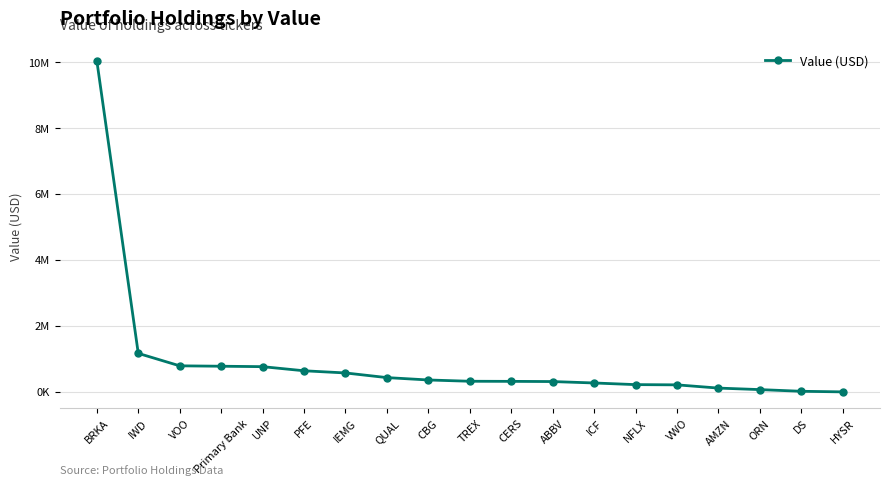

Rank the categories by value from highest to lowest.

BRKA, IWD, VOO, Primary Bank, UNP, PFE, IEMG, QUAL, CBG, TREX, CERS, ABBV, ICF, NFLX, VWO, AMZN, ORN, DS, HYSR